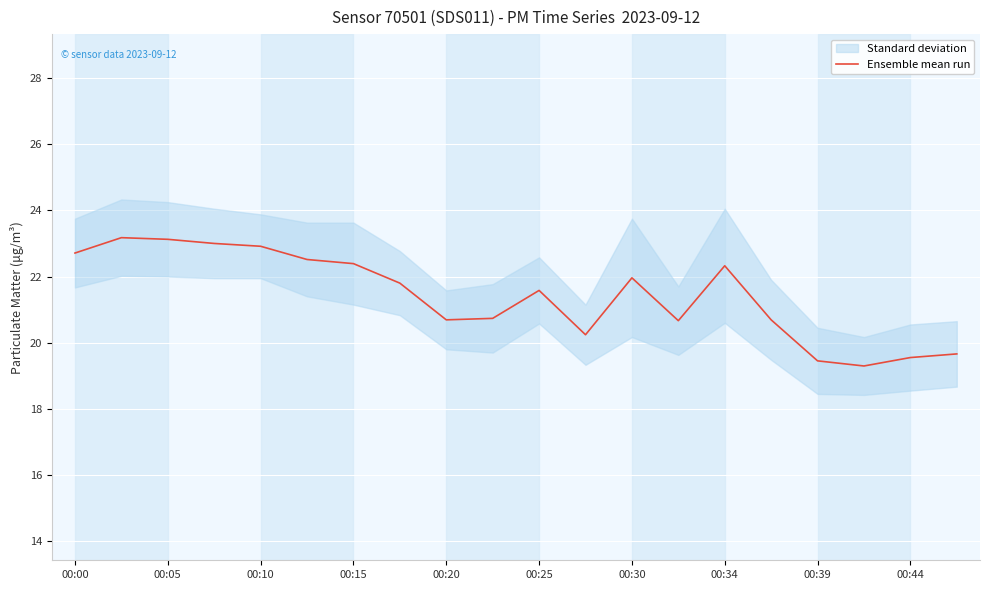

Is this an area chart (filled region under the line)?

No